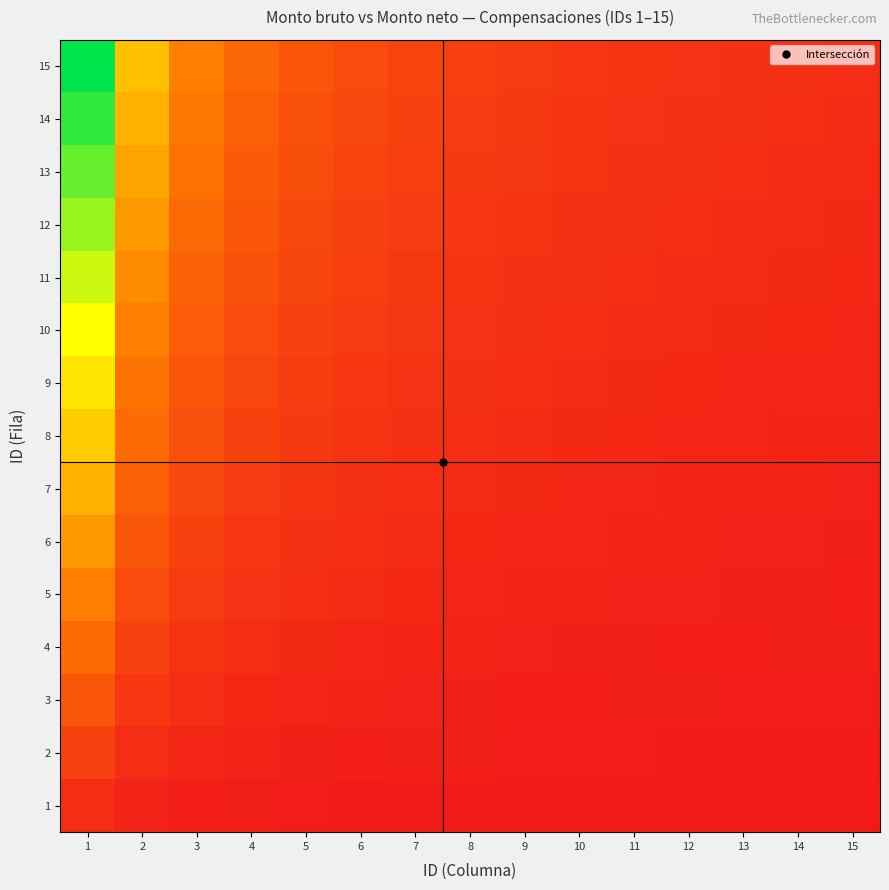

Reading left to right, list all the values displayed in this chart.

1: 1=1.0	2=0.5	3=0.3	4=0.2	5=0.2	6=0.2	7=0.1	8=0.1	9=0.1	10=0.1	11=0.1	12=0.1	13=0.1	14=0.1	15=0.1
2: 1=2.0	2=1.0	3=0.7	4=0.5	5=0.4	6=0.3	7=0.3	8=0.2	9=0.2	10=0.2	11=0.2	12=0.2	13=0.2	14=0.1	15=0.1
3: 1=3.0	2=1.5	3=1.0	4=0.8	5=0.6	6=0.5	7=0.4	8=0.4	9=0.3	10=0.3	11=0.3	12=0.2	13=0.2	14=0.2	15=0.2
4: 1=4.0	2=2.0	3=1.3	4=1.0	5=0.8	6=0.7	7=0.6	8=0.5	9=0.4	10=0.4	11=0.4	12=0.3	13=0.3	14=0.3	15=0.3
5: 1=5.0	2=2.5	3=1.7	4=1.2	5=1.0	6=0.8	7=0.7	8=0.6	9=0.6	10=0.5	11=0.5	12=0.4	13=0.4	14=0.4	15=0.3
6: 1=6.0	2=3.0	3=2.0	4=1.5	5=1.2	6=1.0	7=0.9	8=0.8	9=0.7	10=0.6	11=0.5	12=0.5	13=0.5	14=0.4	15=0.4
7: 1=7.0	2=3.5	3=2.3	4=1.8	5=1.4	6=1.2	7=1.0	8=0.9	9=0.8	10=0.7	11=0.6	12=0.6	13=0.5	14=0.5	15=0.5
8: 1=8.0	2=4.0	3=2.7	4=2.0	5=1.6	6=1.3	7=1.1	8=1.0	9=0.9	10=0.8	11=0.7	12=0.7	13=0.6	14=0.6	15=0.5
9: 1=9.0	2=4.5	3=3.0	4=2.2	5=1.8	6=1.5	7=1.3	8=1.1	9=1.0	10=0.9	11=0.8	12=0.8	13=0.7	14=0.6	15=0.6
10: 1=10.0	2=5.0	3=3.3	4=2.5	5=2.0	6=1.7	7=1.4	8=1.2	9=1.1	10=1.0	11=0.9	12=0.8	13=0.8	14=0.7	15=0.7
11: 1=11.0	2=5.5	3=3.7	4=2.8	5=2.2	6=1.8	7=1.6	8=1.4	9=1.2	10=1.1	11=1.0	12=0.9	13=0.8	14=0.8	15=0.7
12: 1=12.0	2=6.0	3=4.0	4=3.0	5=2.4	6=2.0	7=1.7	8=1.5	9=1.3	10=1.2	11=1.1	12=1.0	13=0.9	14=0.9	15=0.8
13: 1=13.0	2=6.5	3=4.3	4=3.2	5=2.6	6=2.2	7=1.9	8=1.6	9=1.4	10=1.3	11=1.2	12=1.1	13=1.0	14=0.9	15=0.9
14: 1=14.0	2=7.0	3=4.7	4=3.5	5=2.8	6=2.3	7=2.0	8=1.8	9=1.6	10=1.4	11=1.3	12=1.2	13=1.1	14=1.0	15=0.9
15: 1=15.0	2=7.5	3=5.0	4=3.8	5=3.0	6=2.5	7=2.1	8=1.9	9=1.7	10=1.5	11=1.4	12=1.2	13=1.2	14=1.1	15=1.0